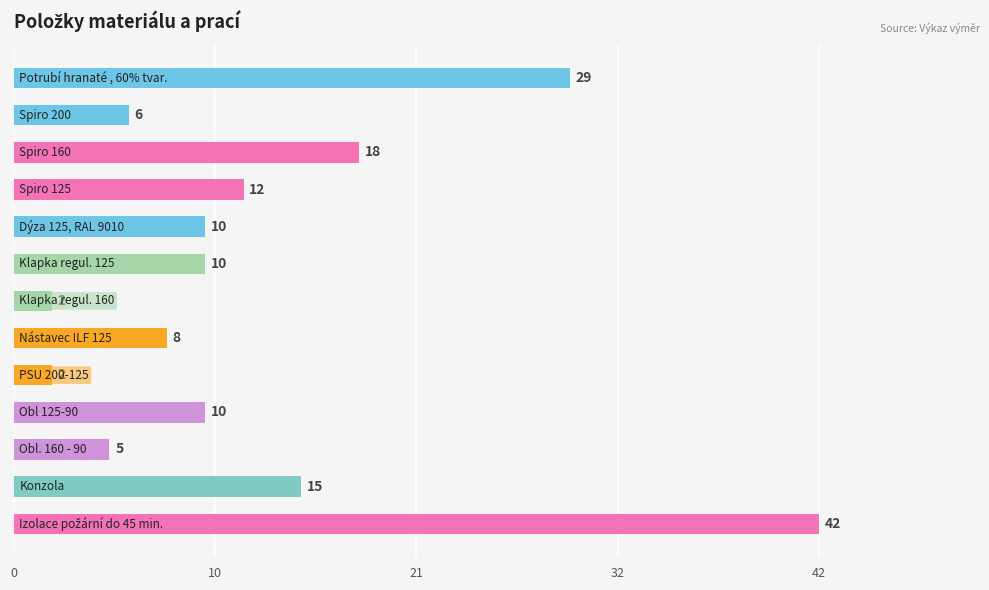

How many series are shown in this chart?

1